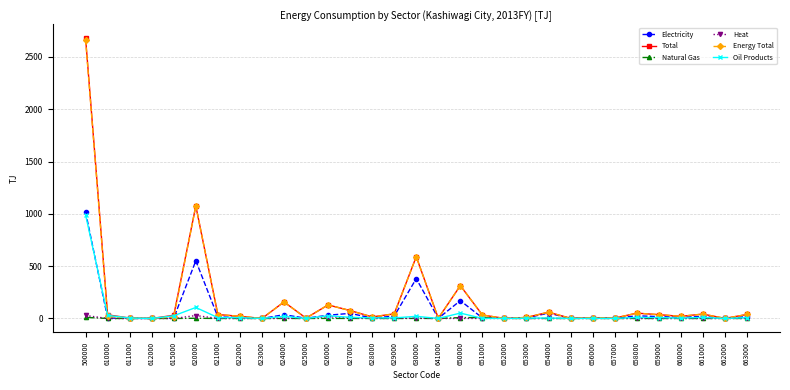

Is the value of Oil Products at 661000 greater than the value of Total at 661000?

No